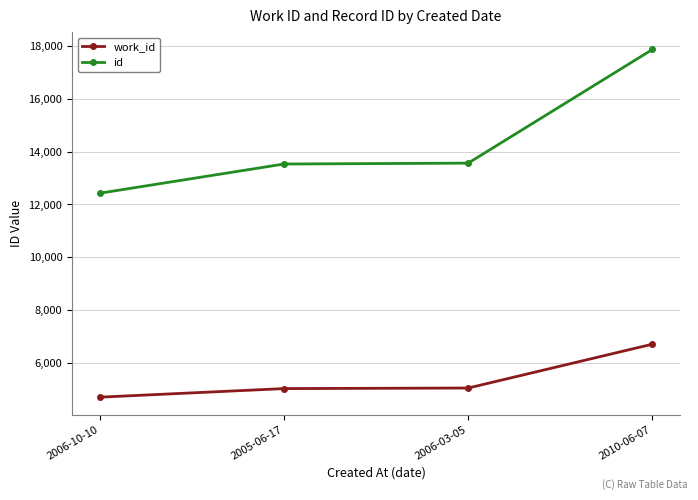

True or false: id and work_id cross at least once.

False